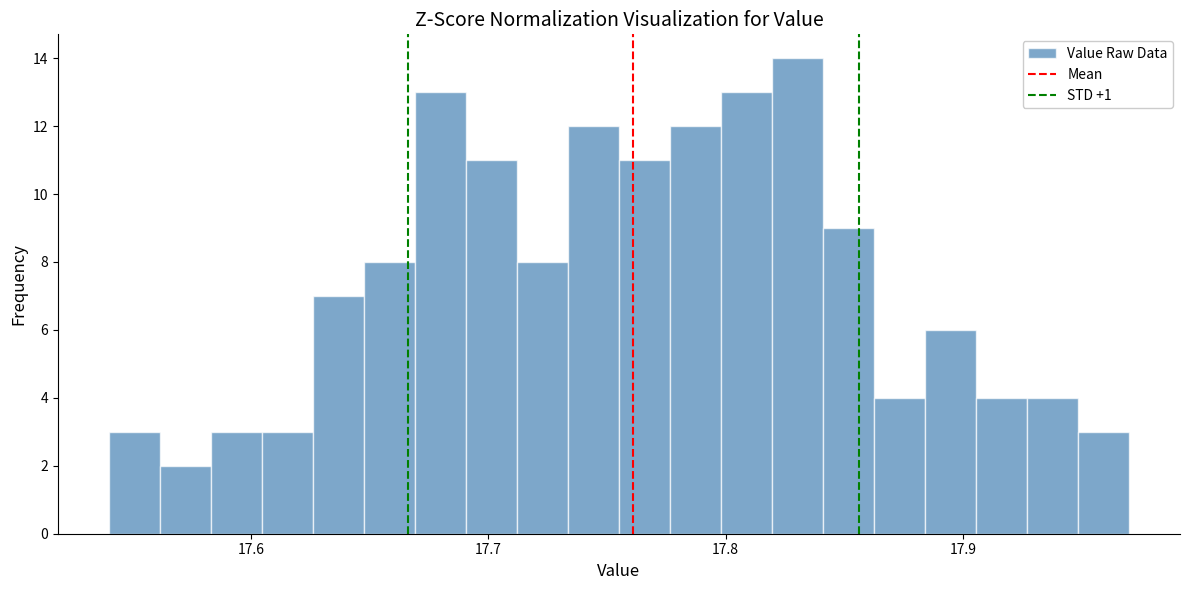

Around what value on the x-axis is the tallest bar? Give the approximate position of its centre, as read against the axis.

17.83